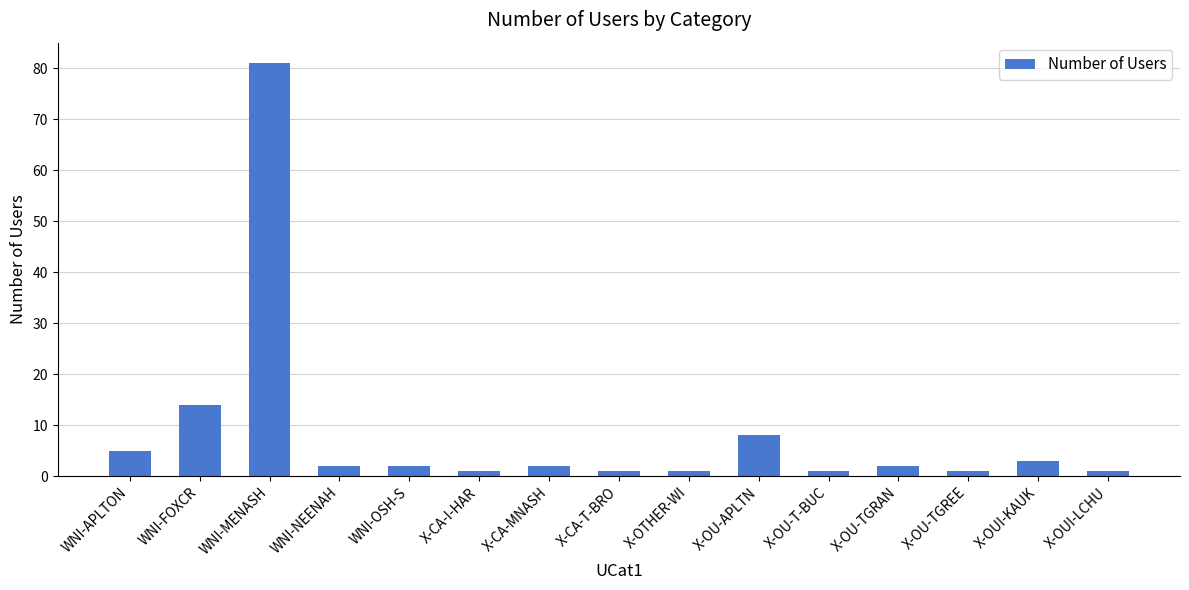

What position from the right is X-OUI-LCHU?

1